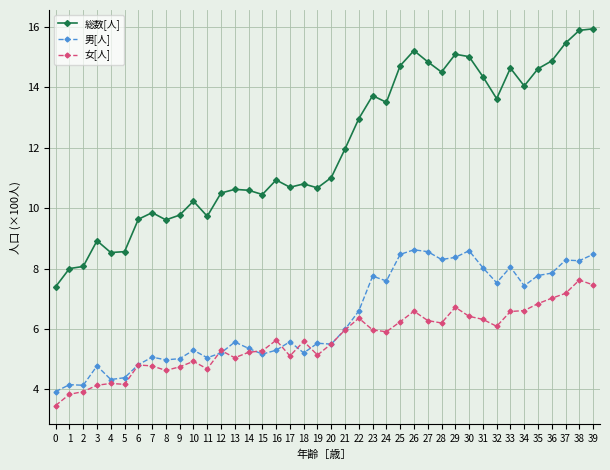

At how many categories does at least one series exceed 9?

34